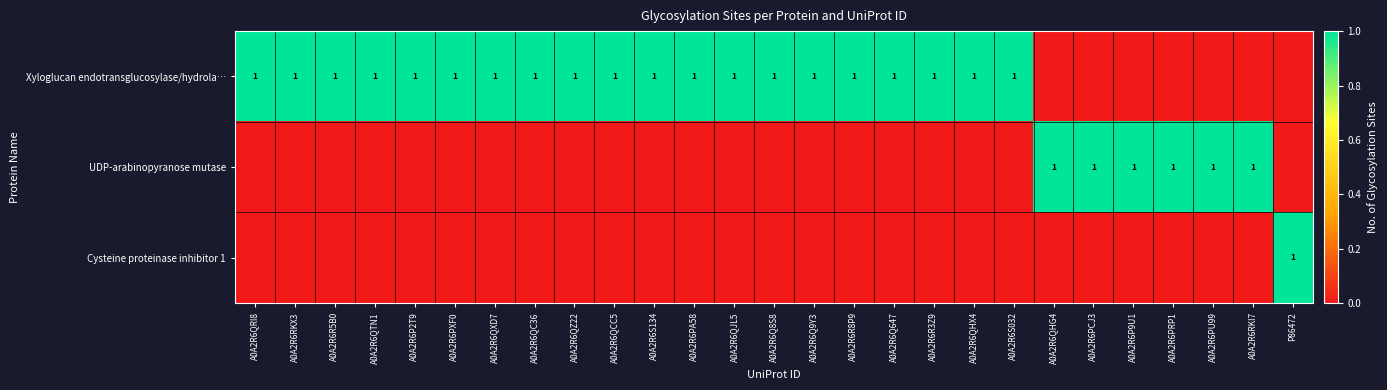

What is the sum of the Xyloglucan endotransglucosylase/hydrola… values at A0A2R6Q647 and A0A2R6PA58?

2